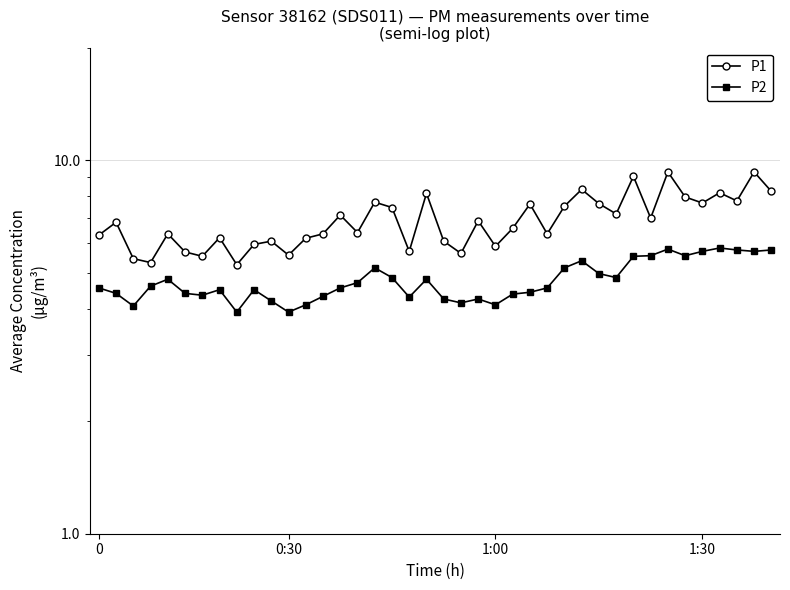

List the series in order of their peak value, highest first.

P1, P2